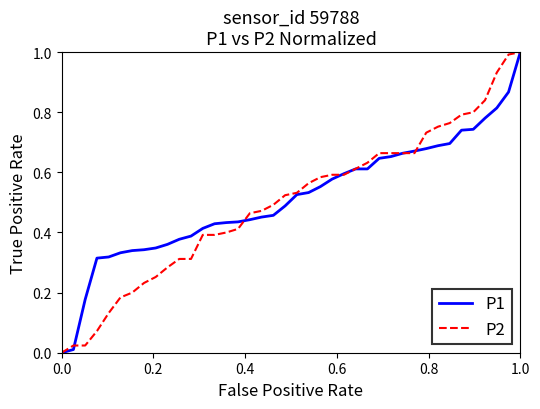

What is the maximum value for P2?

1.0